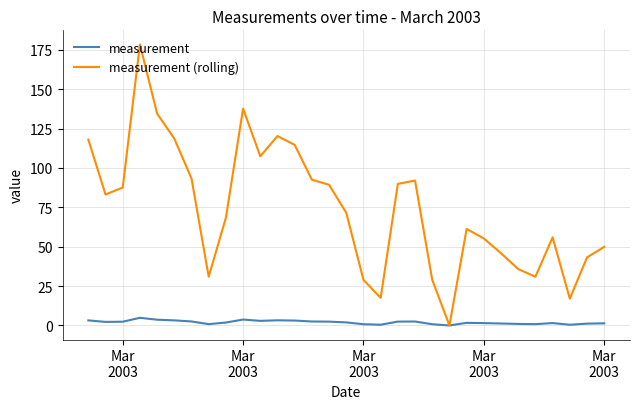

Which series has the largest total across all categories?

measurement (rolling)